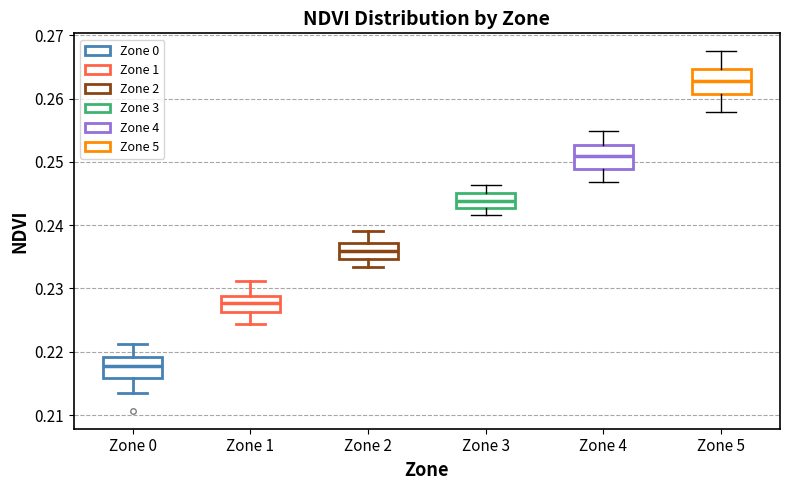

Where does the upper whisker of the box for Zone 1 end on the y-axis? The values are not printed on the chart, so give them approximately, as read against the axis.

0.231